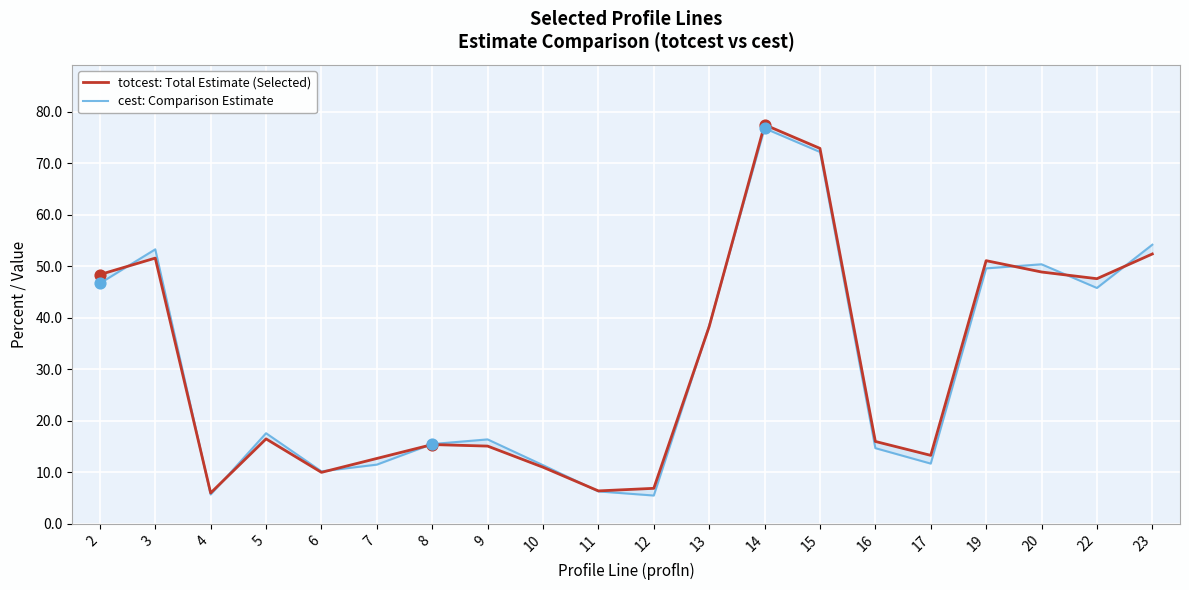

What are all the series names shown in the legend?

totcest: Total Estimate (Selected), cest: Comparison Estimate